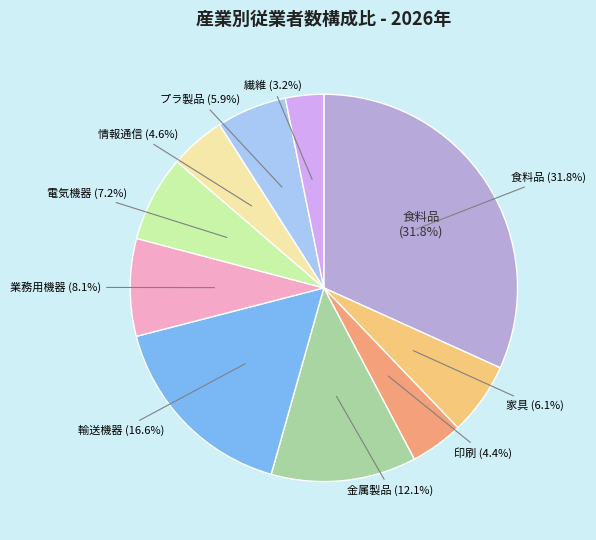

What portion of the pie excludes プラ製品 (4.9%)?

94.1%